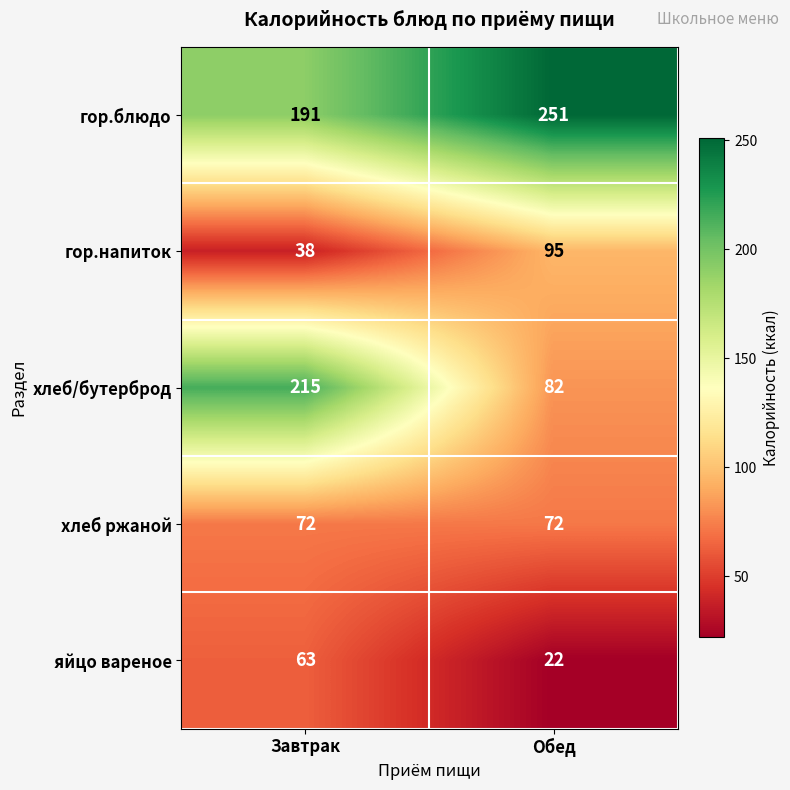

Which series has the largest range (max minus min)?

хлеб/бутерброд